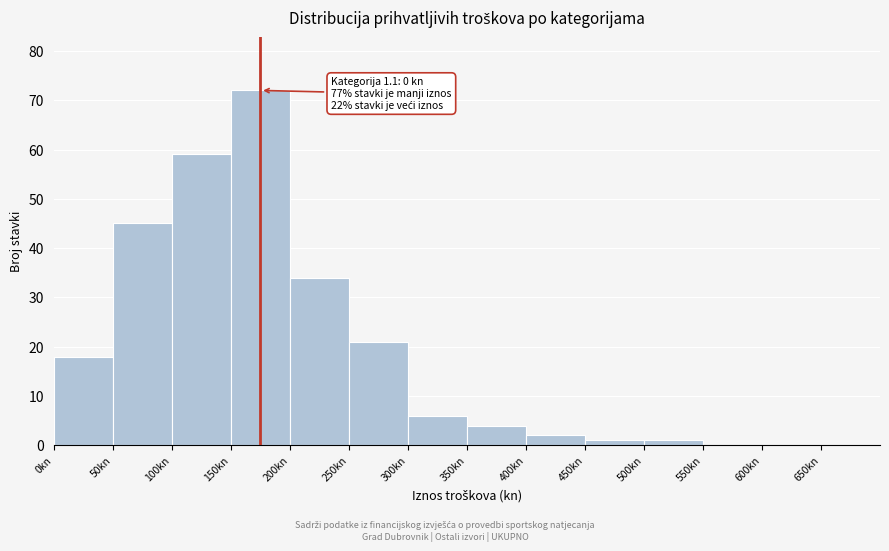

Over which range of the x-axis is the bar tallest?

150 to 200